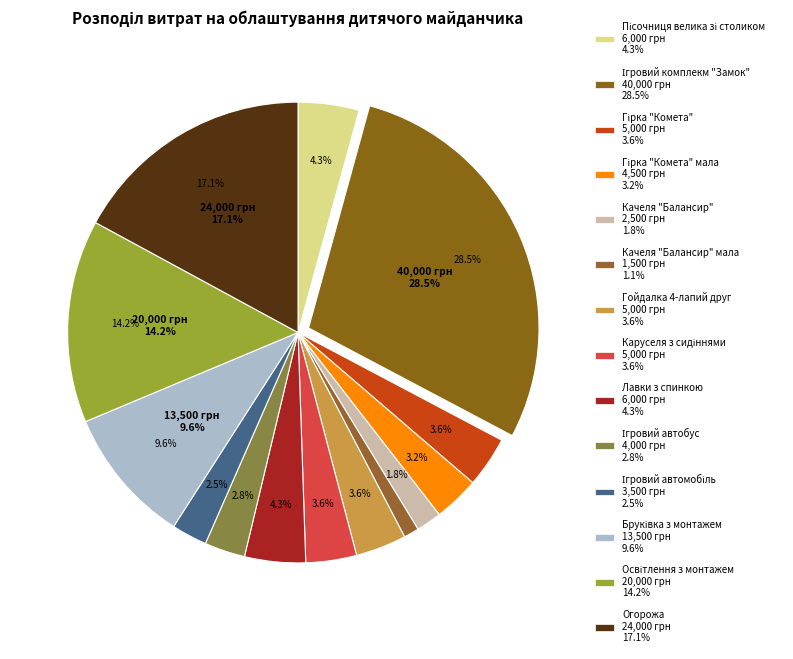

To the nearest percent, what portion does Освітлення з монтажем represent?

14%